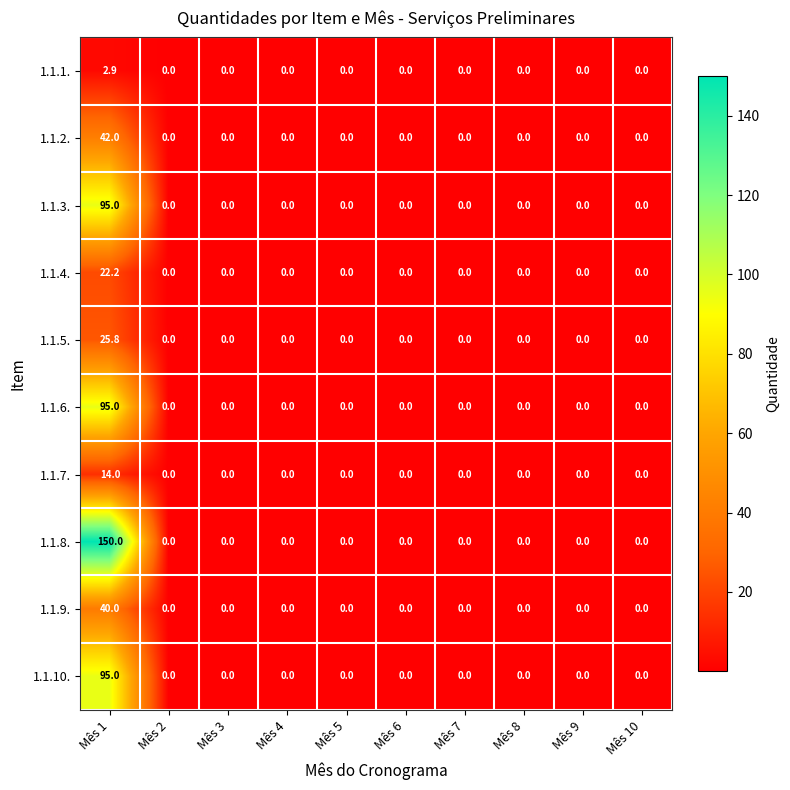

At which category is the sum across all series the highest?

Mês 1